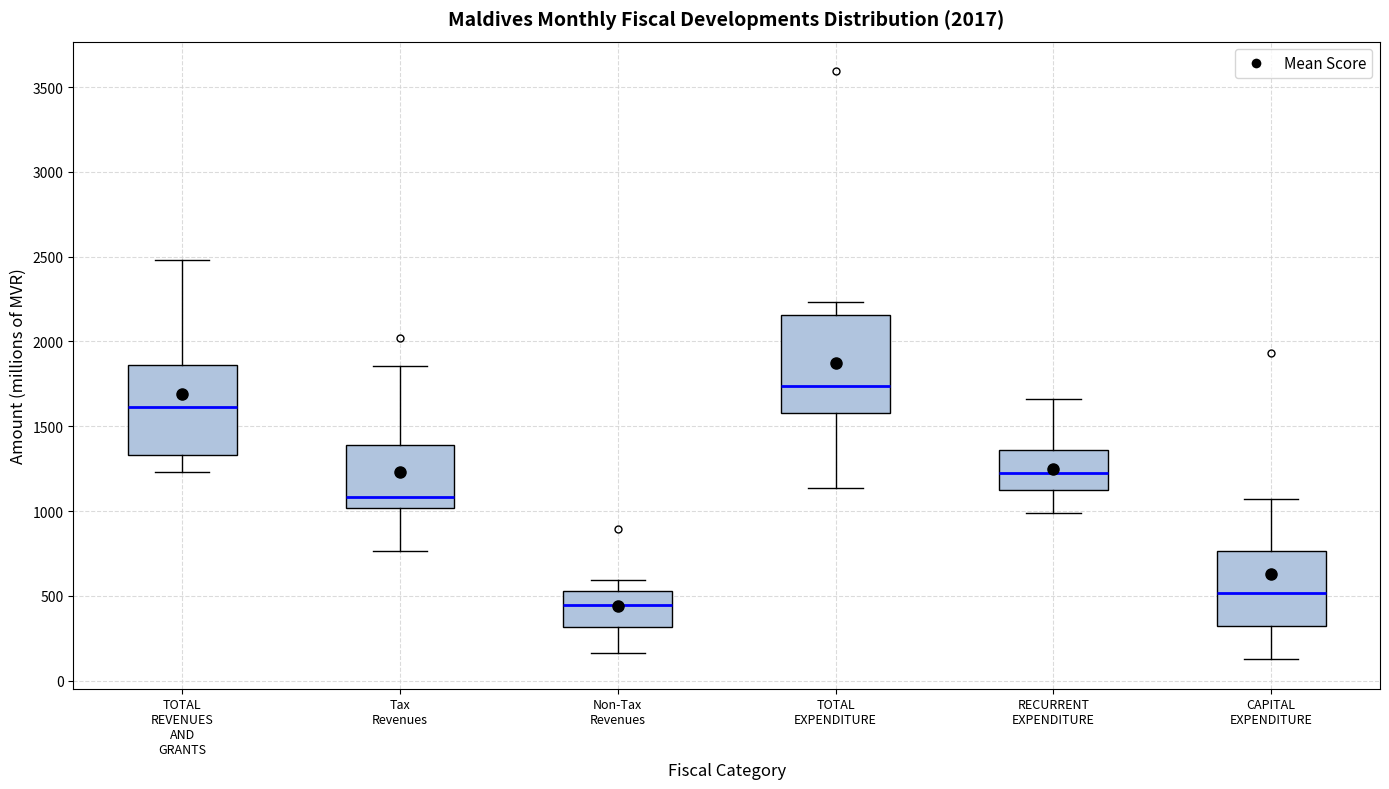

Reading left to right, read every box against the y-axis: the position of its median line, the range the box covers, and the ends of its whiskers. The values are not printed on the chart, so give them approximately, as read against the axis.

TOTAL REVENUES AND GRANTS: median 1600, box 1350 to 1850, whiskers 1250 to 2500
Tax Revenues: median 1100, box 1000 to 1400, whiskers 750 to 1850
Non-Tax Revenues: median 450, box 300 to 550, whiskers 150 to 600
TOTAL EXPENDITURE: median 1750, box 1600 to 2150, whiskers 1150 to 2250
RECURRENT EXPENDITURE: median 1250, box 1100 to 1350, whiskers 1000 to 1650
CAPITAL EXPENDITURE: median 500, box 300 to 750, whiskers 150 to 1050